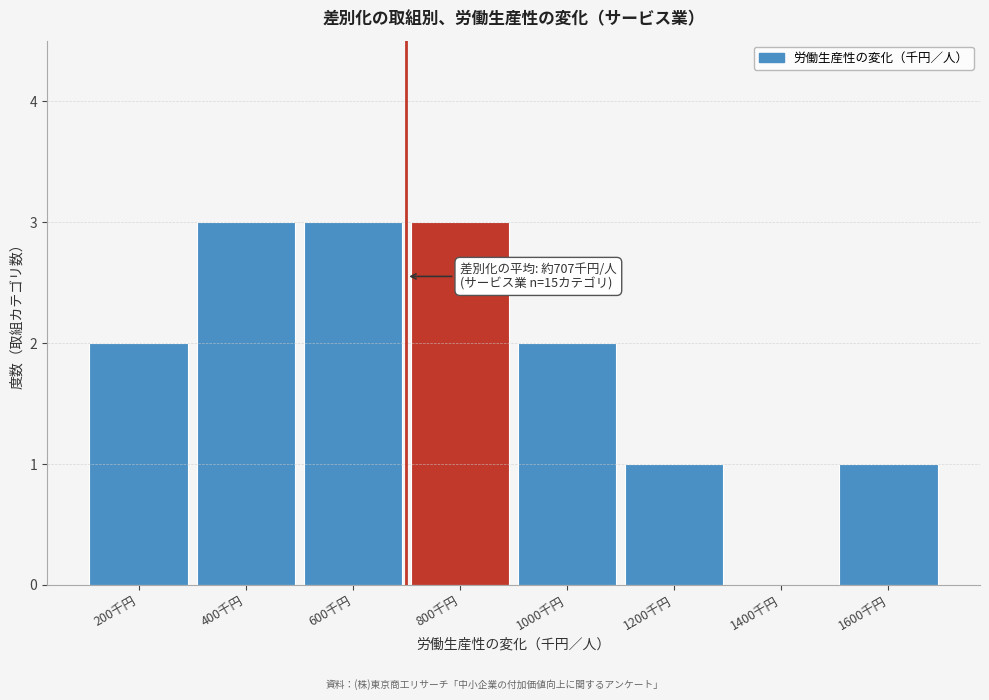

Reading left to right, transcribe all the data shown in this chart.

200千円=2	400千円=3	600千円=3	800千円=3	1000千円=2	1200千円=1	1400千円=0	1600千円=1